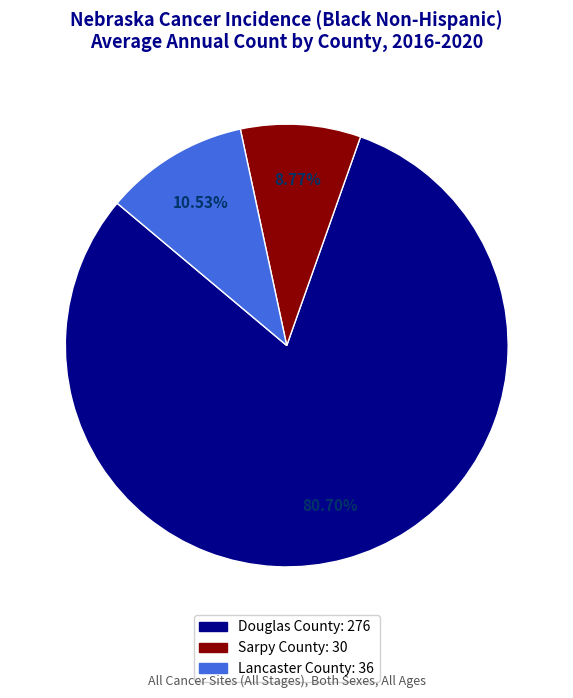

Combined, what portion of the pie is Lancaster County and Douglas County?

91.2%